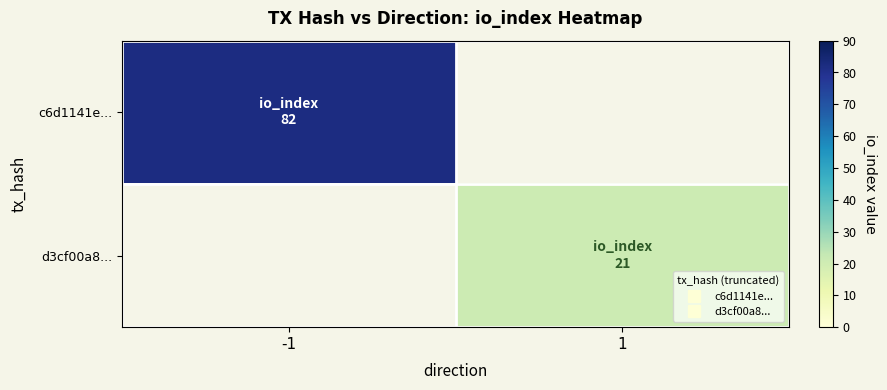

Between -1 and 1, which is larger?

-1